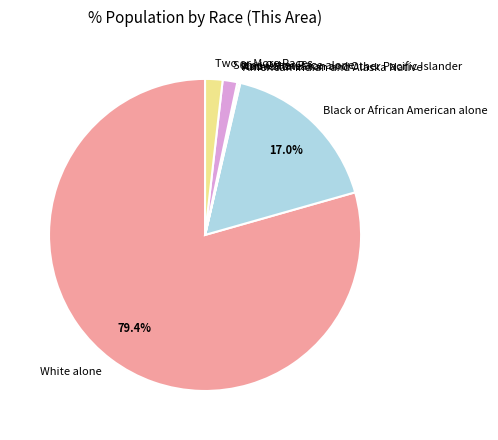

Which has a higher value, Some Other Race alone or Black or African American alone?

Black or African American alone